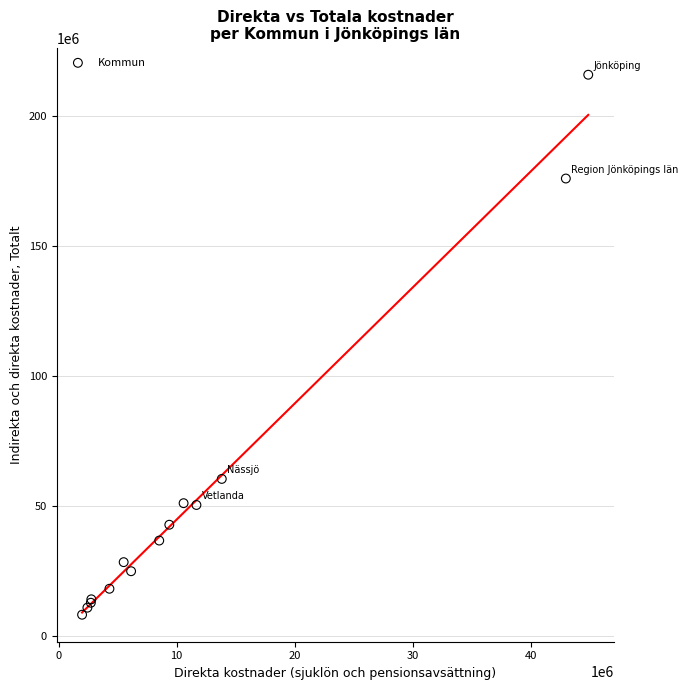

What Y value in the scatter plot is closest to 112088801?

60487632